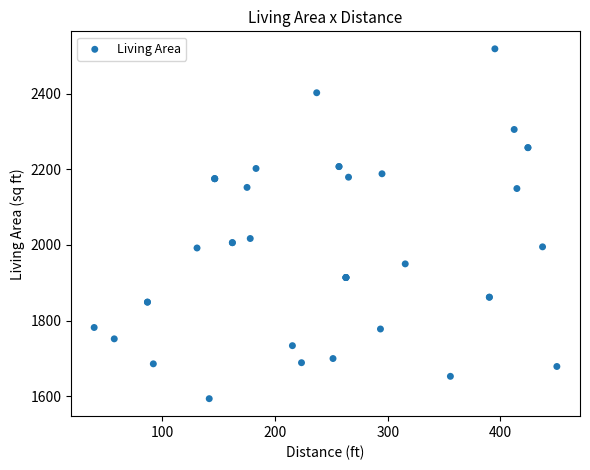

What Y value in the scatter plot is closest to 2056?

2017